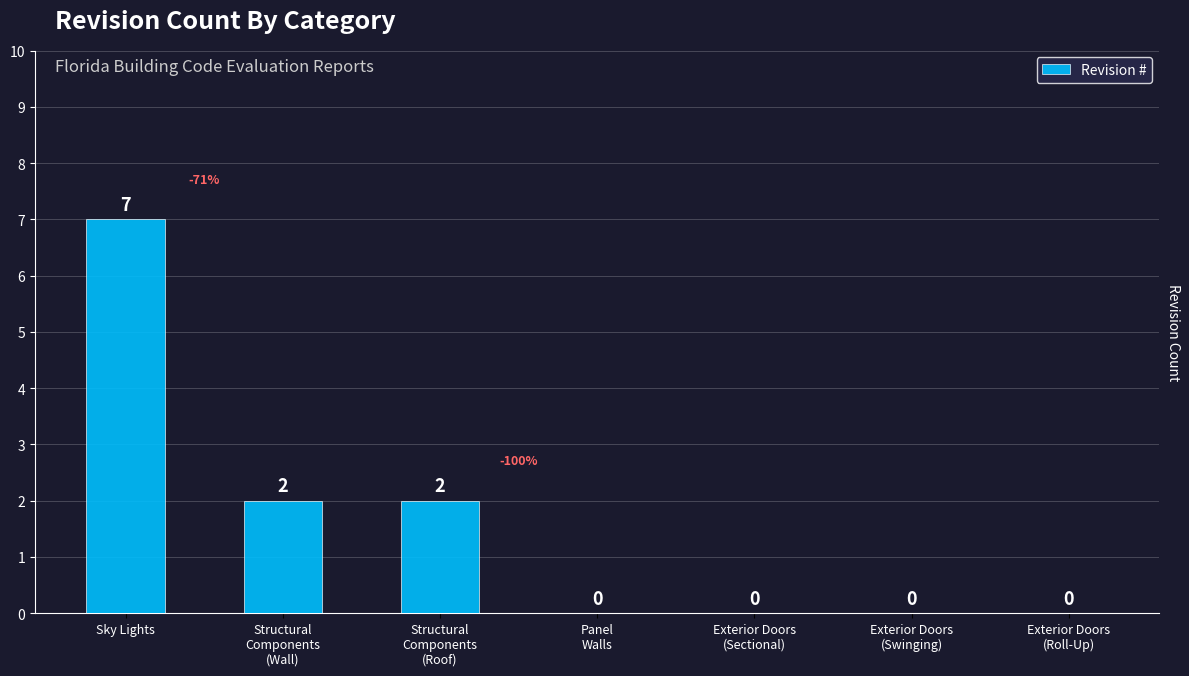

Approximately how many times larger is the value at Sky Lights compared to Structural
Components
(Roof)?

3.5